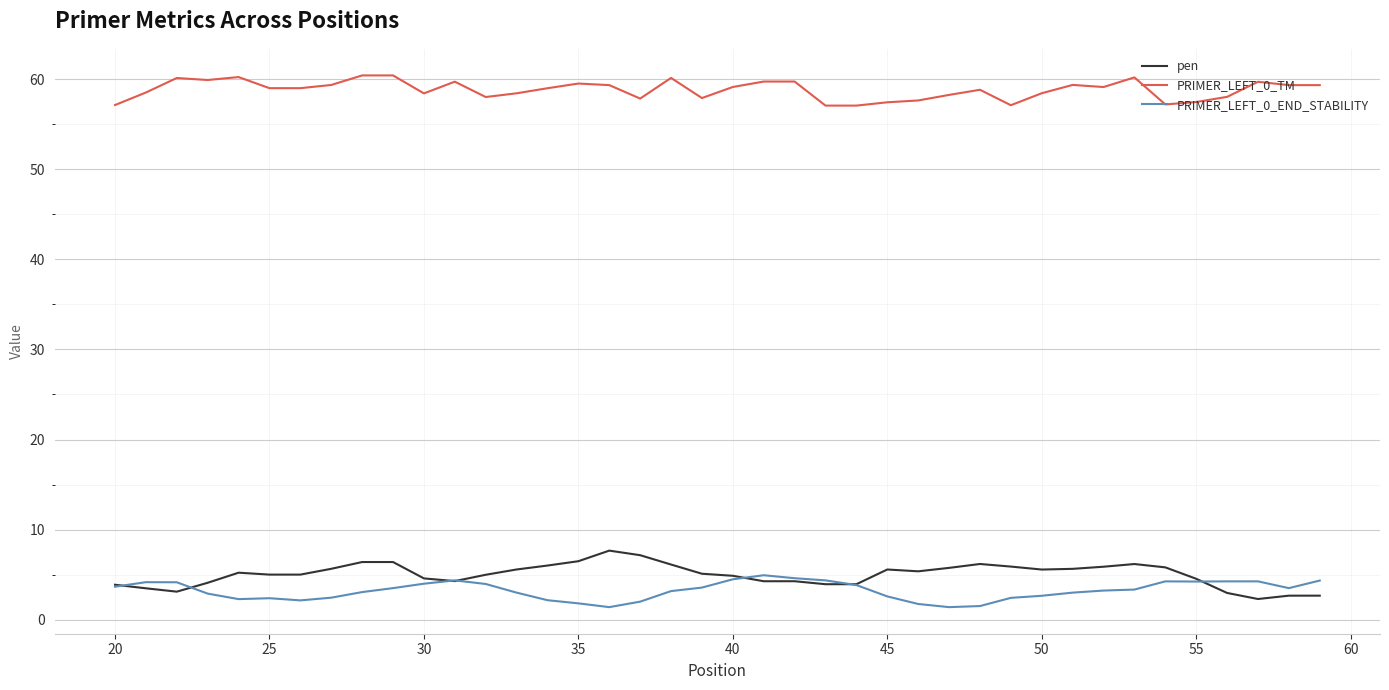

What is the minimum value for PRIMER_LEFT_0_TM?

57.1